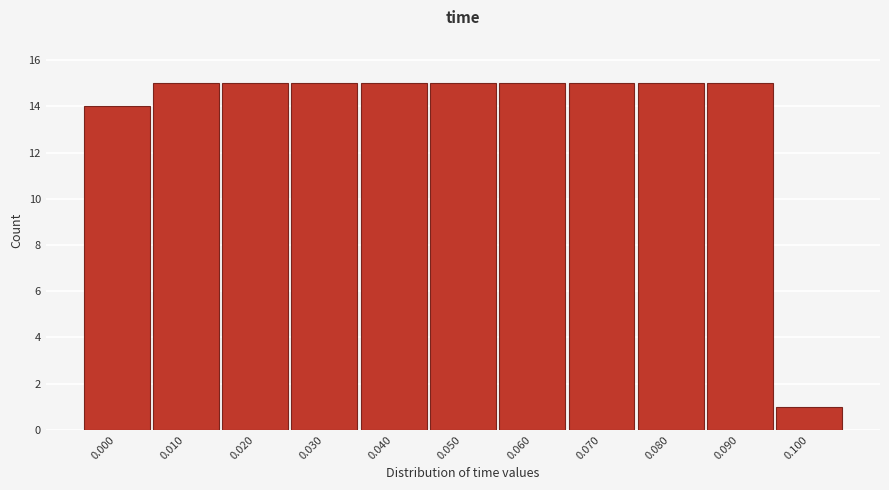

Reading right to left, list all the values displayed in this chart.

0.100=1	0.090=15	0.080=15	0.070=15	0.060=15	0.050=15	0.040=15	0.030=15	0.020=15	0.010=15	0.000=14